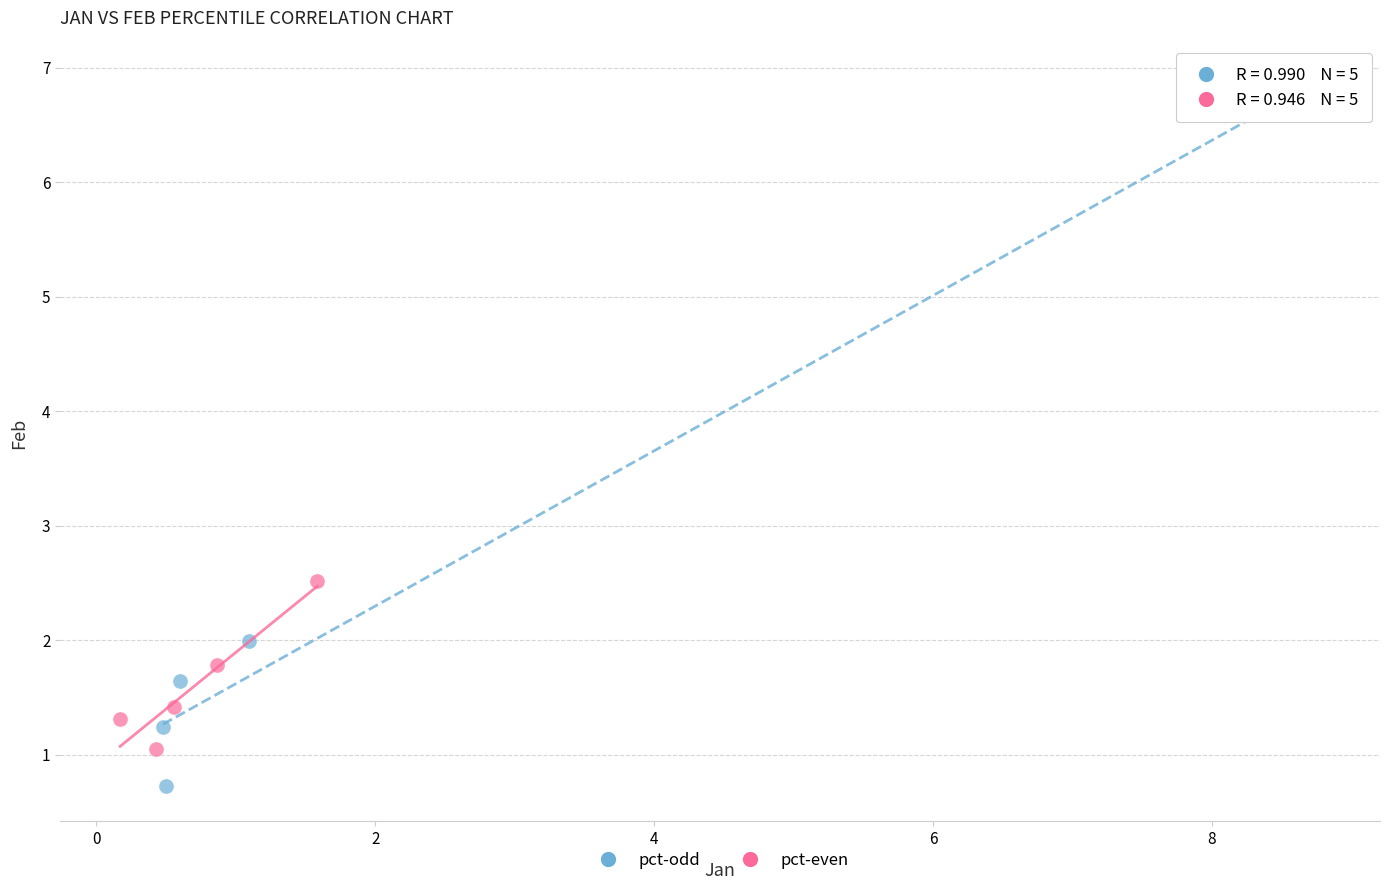

Which series has the largest Y range (max minus min)?

pct-odd